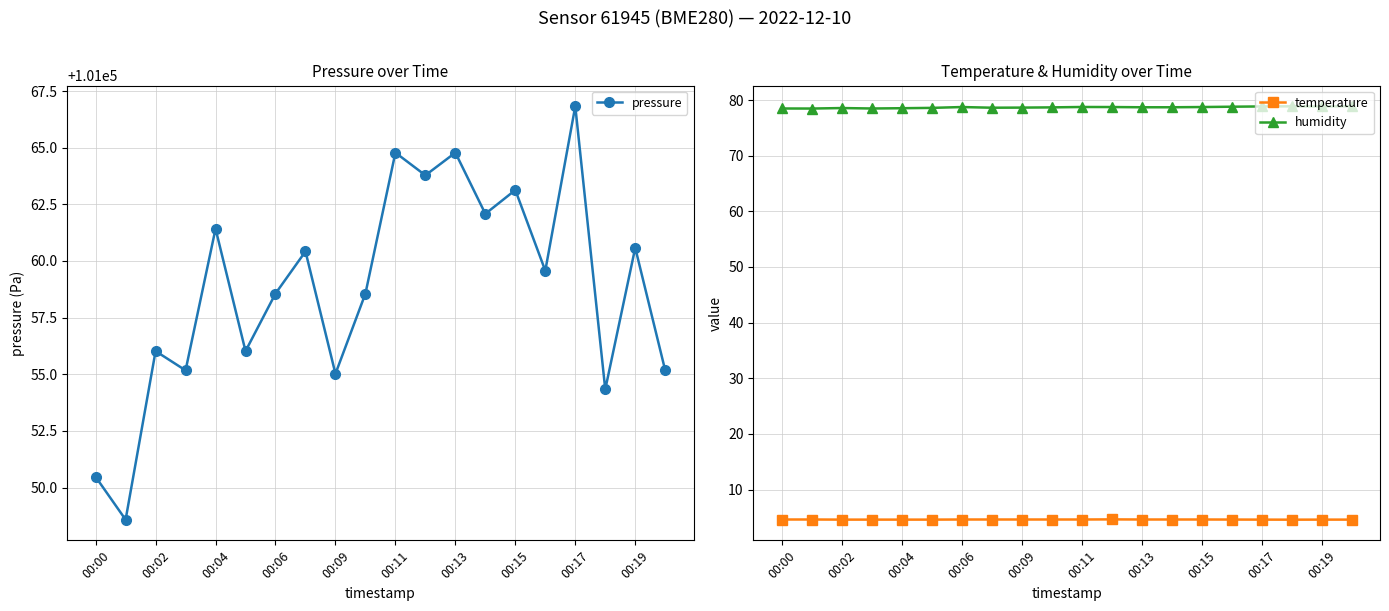

What is the value of the pressure point at the 14th from the left?

101062.1